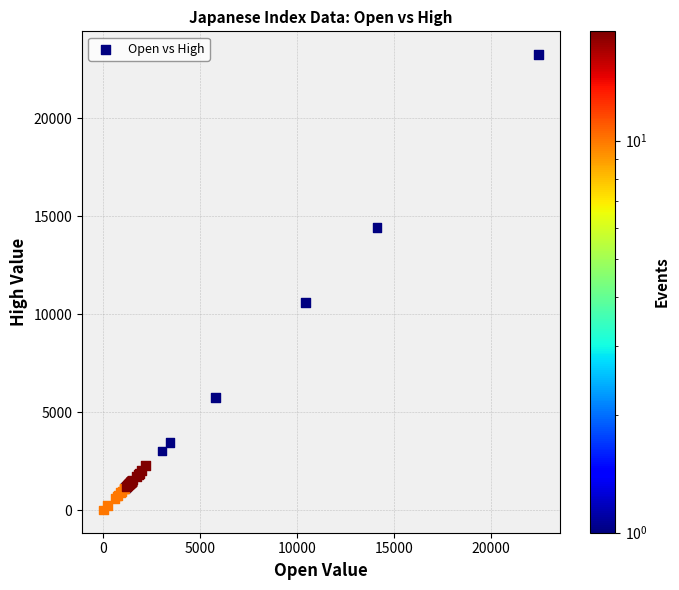

What Y value in the scatter plot is closest to 11642?

10611.8